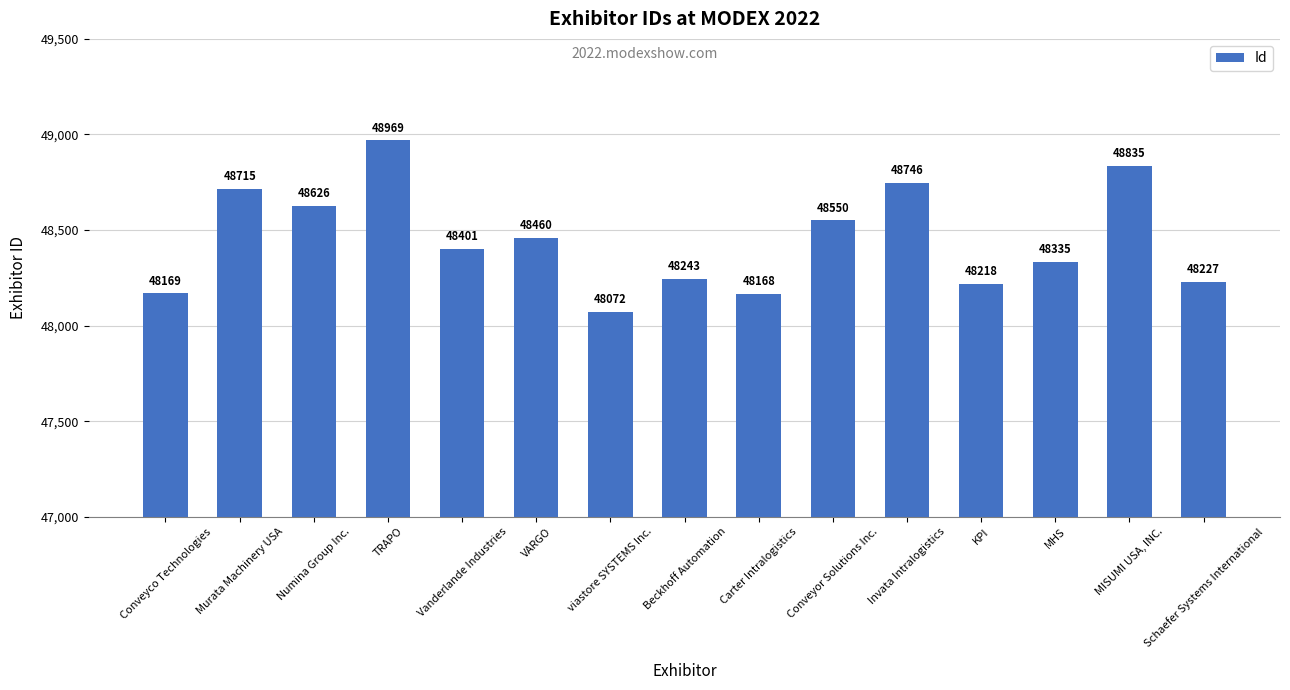

The value at Vanderlande Industries is 33465. True or false?

False